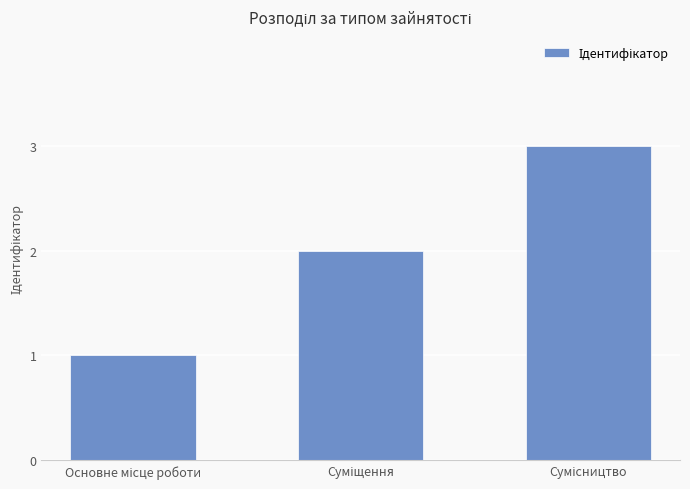

What is the maximum value shown in the chart?

3